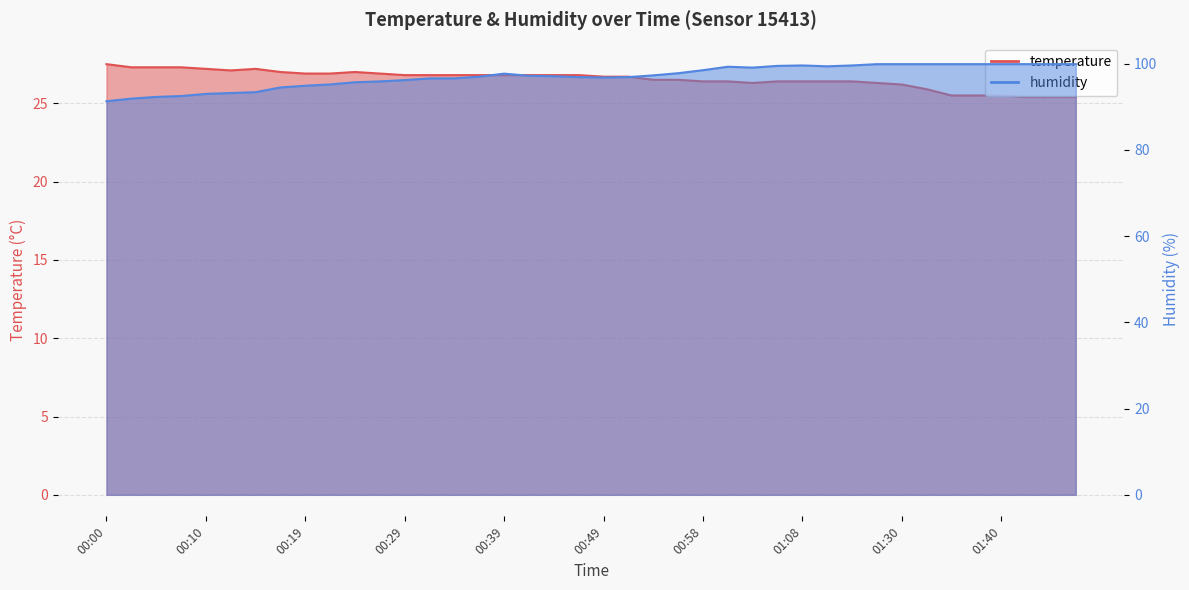

Rank the categories by temperature value from lowest to highest.

01:42, 01:45, 01:47, 01:35, 01:37, 01:40, 01:32, 01:30, 01:03, 01:16, 00:58, 01:01, 01:06, 01:08, 01:10, 01:13, 00:53, 00:56, 00:49, 00:51, 00:29, 00:31, 00:34, 00:36, 00:39, 00:41, 00:44, 00:46, 00:19, 00:22, 00:27, 00:17, 00:24, 00:12, 00:10, 00:14, 00:02, 00:05, 00:07, 00:00